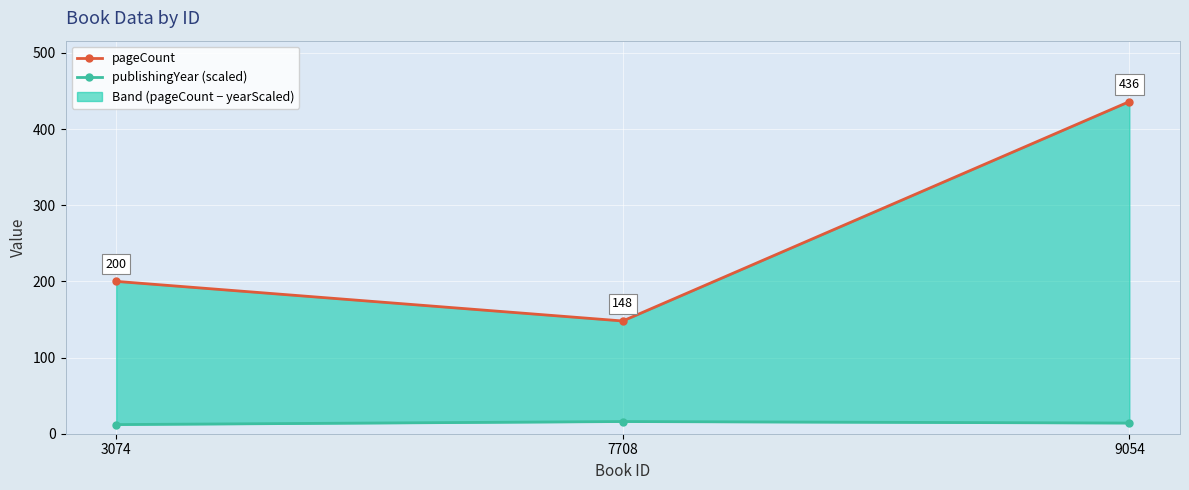

Rank the series by their average value, from lowest to highest.

publishingYear (scaled), pageCount